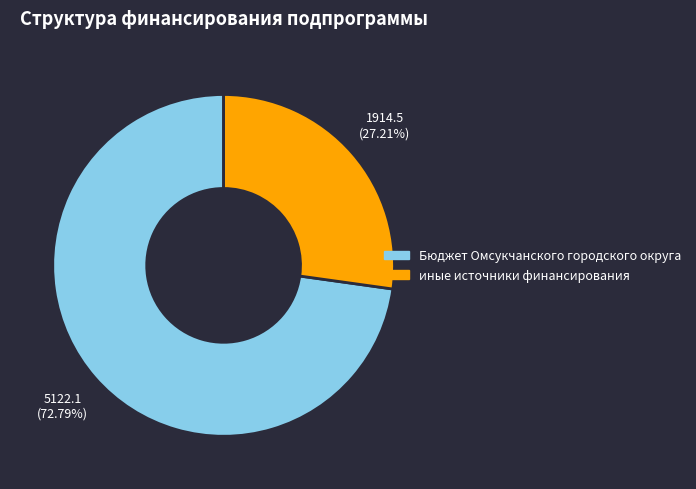

Count the number of slices in the pie.

2